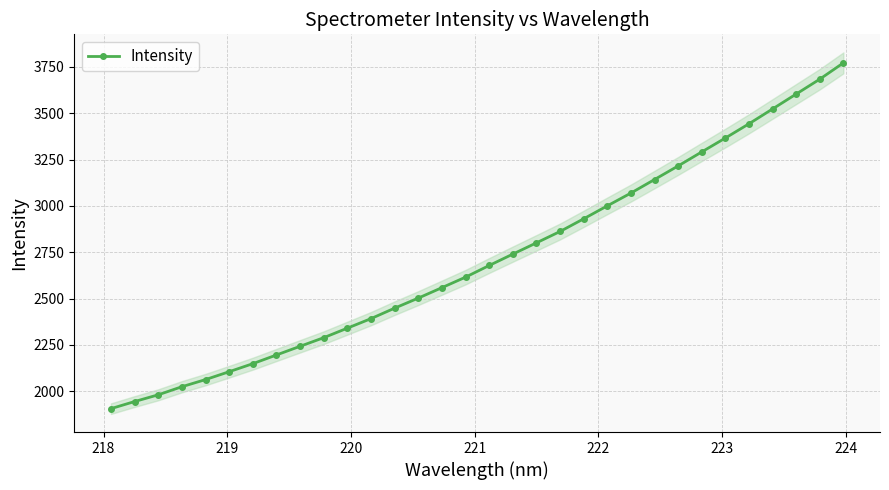

What is the maximum value for Intensity?

3771.5